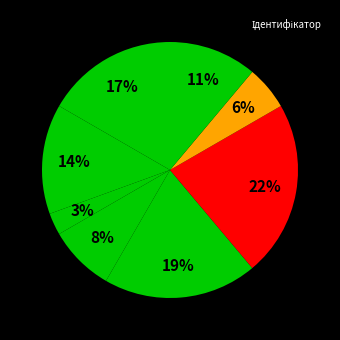

To the nearest percent, what is the average slice percentage?

12%